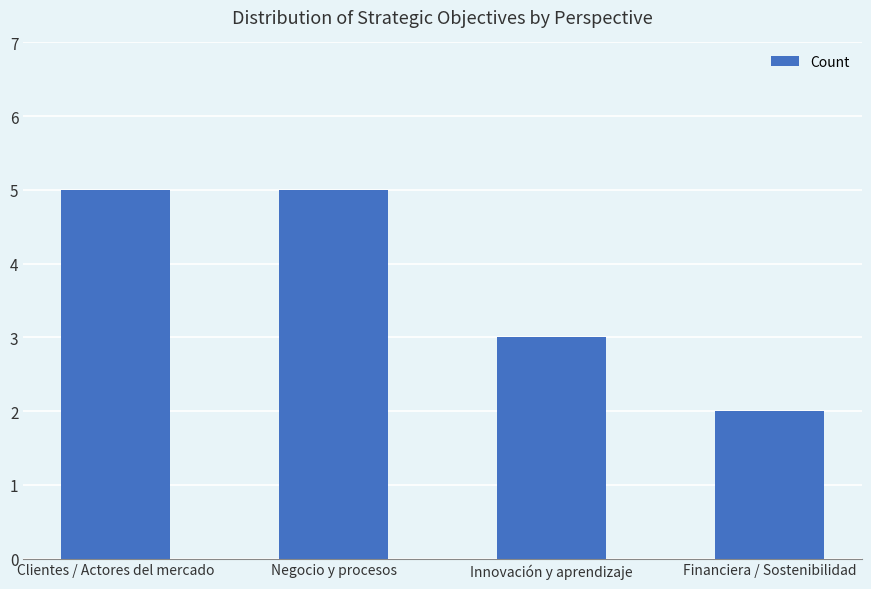

What is the difference between the values at Innovación y aprendizaje and Clientes / Actores del mercado?

2